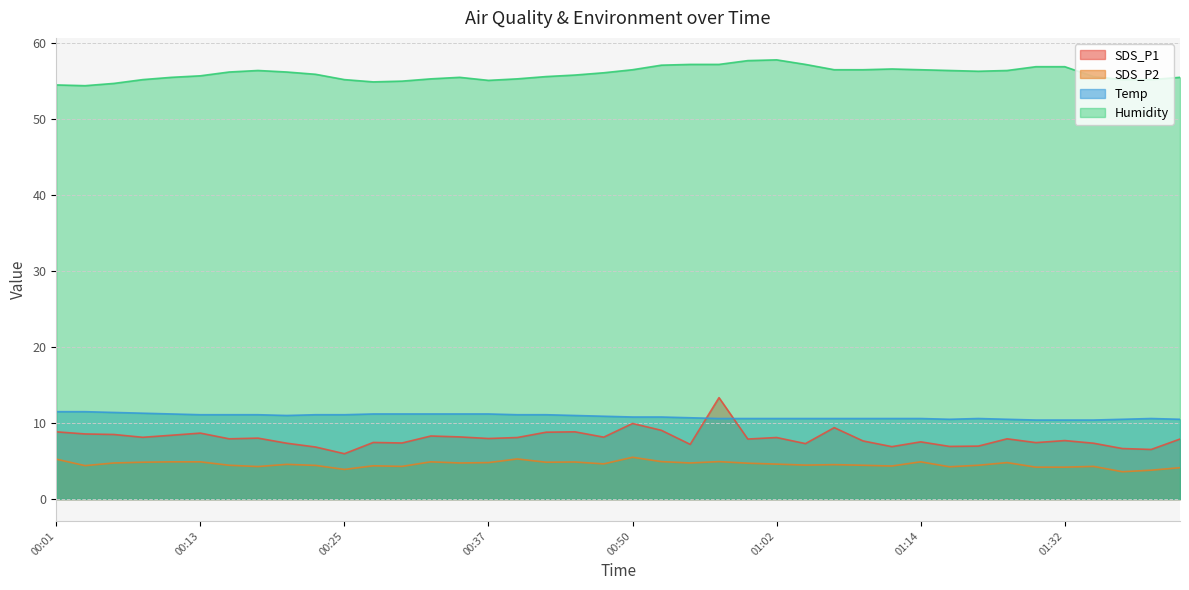

Which category has the lowest value in the SDS_P1 series?

00:25